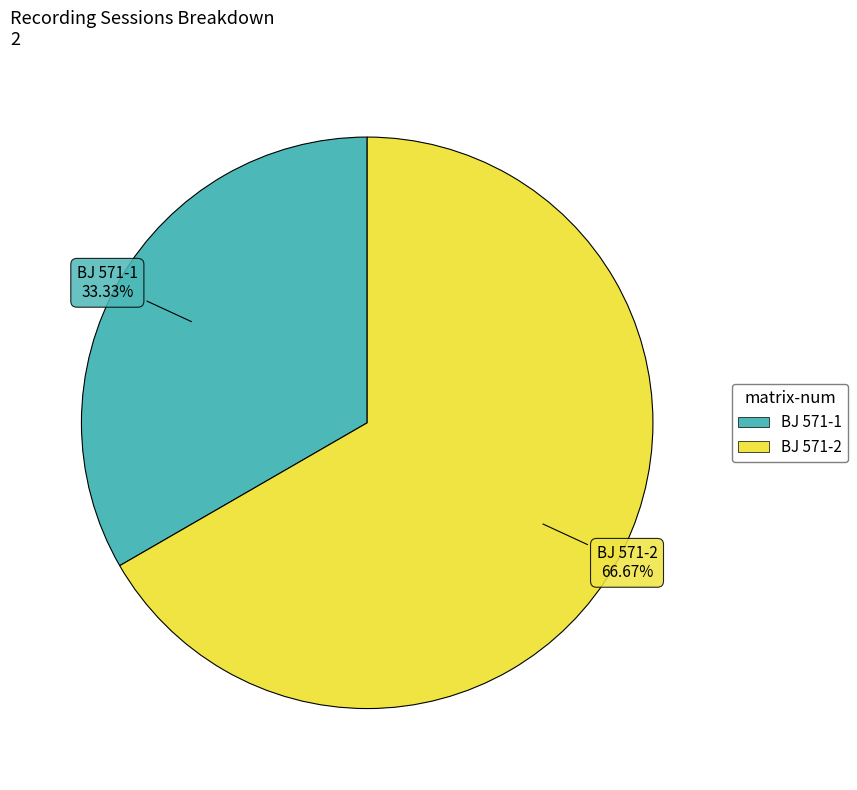

How much of the chart is everything except BJ 571-2?

33.3%